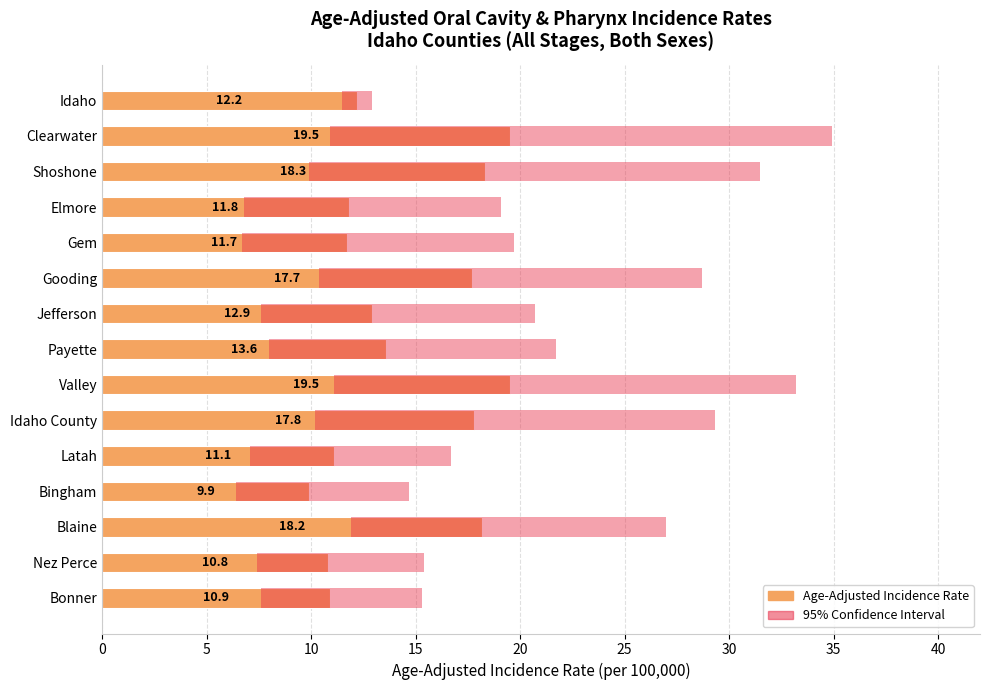

The value at 12 is 18.2. True or false?

True